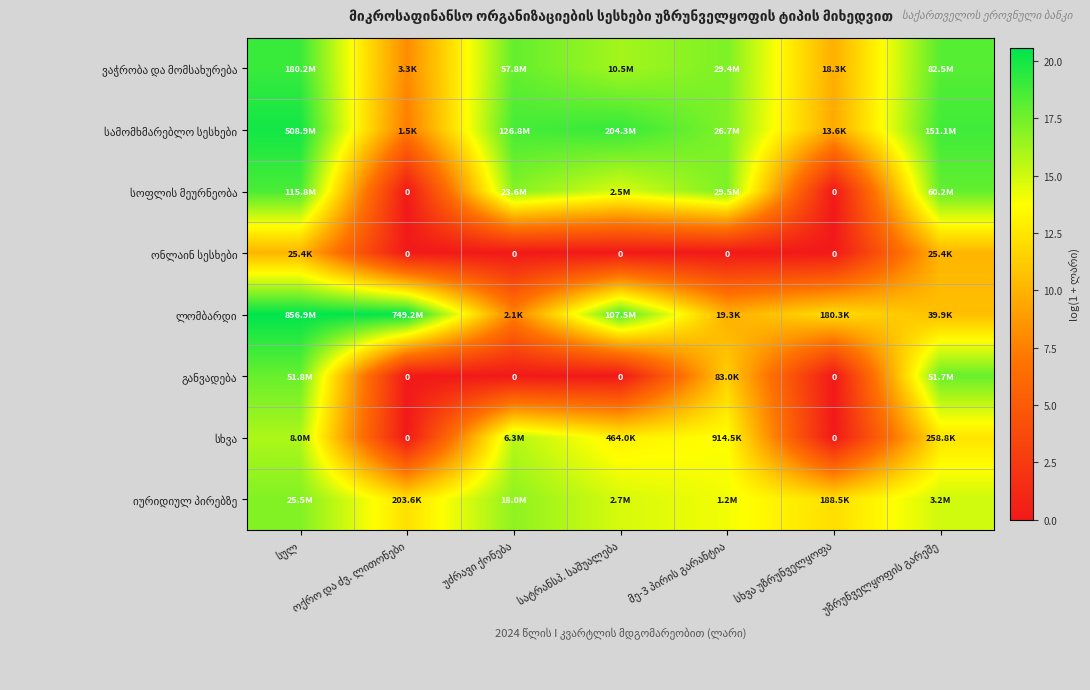

Where is სოფლის მეურნეობა nearest to the value 9?

სატრანსპ. საშუალება